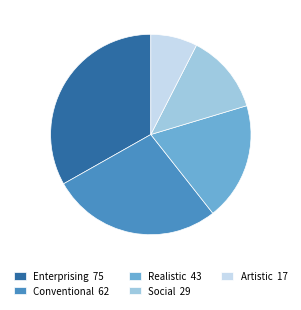

The Realistic 43 slice represents 19% of the pie. True or false?

True